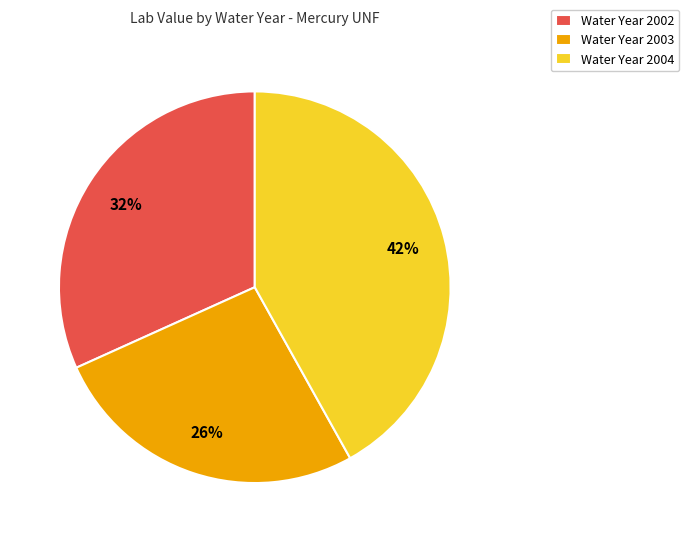

Is it true that Water Year 2002 is 32% of the pie?

True